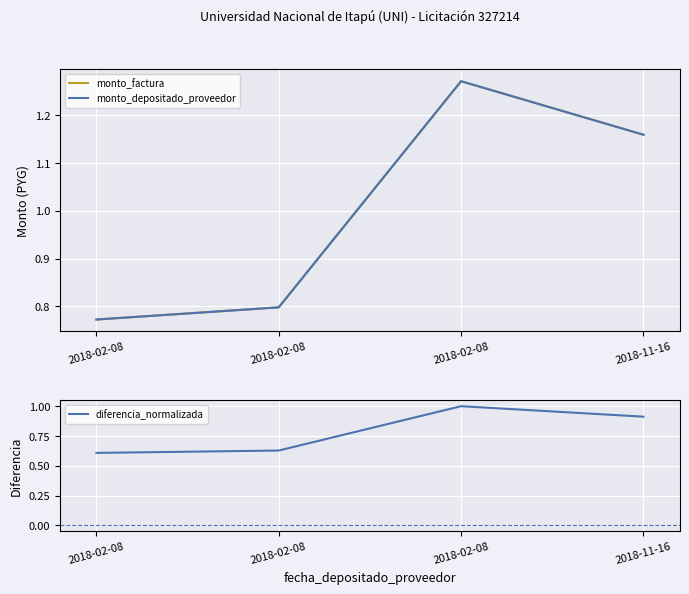

Where does the monto_factura series first go above 1?

2018-02-08